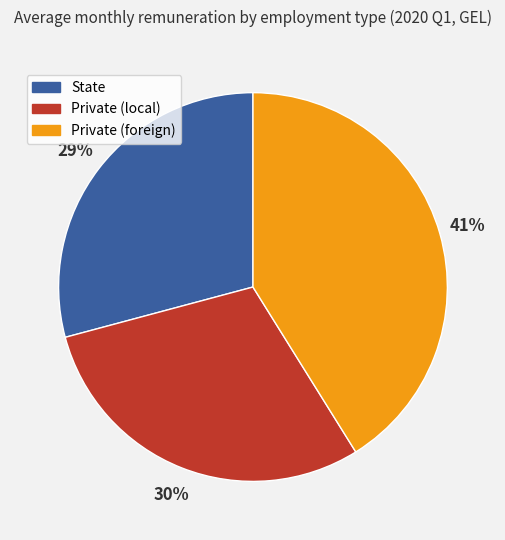

Approximately how many times larger is the value at State compared to Private (foreign)?

0.7